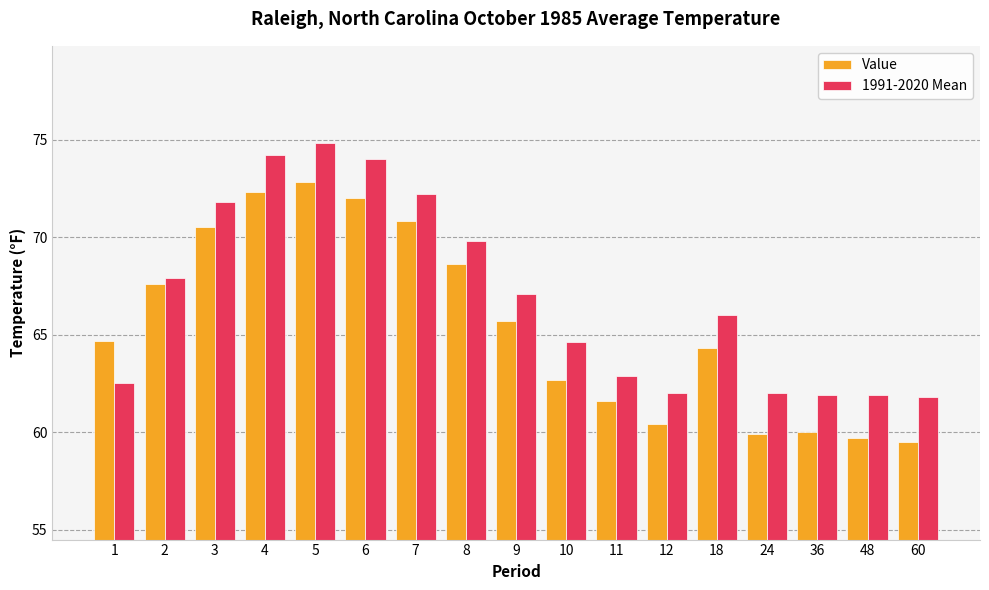

What is the total value across all series at 10?

127.3